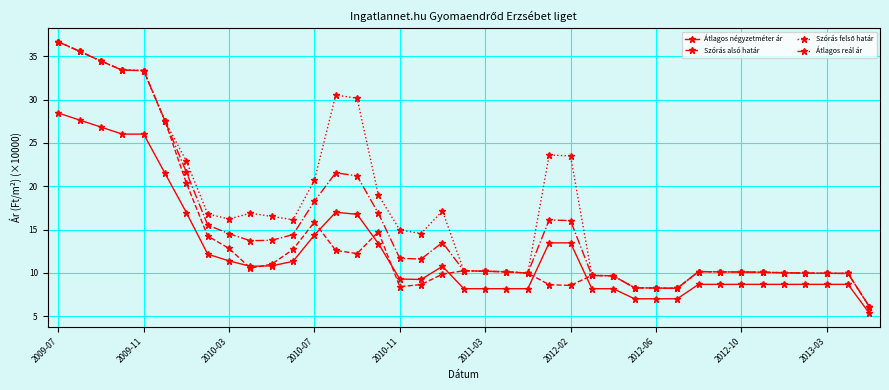

True or false: Átlagos reál ár and Átlagos négyzetméter ár intersect in this chart.

False